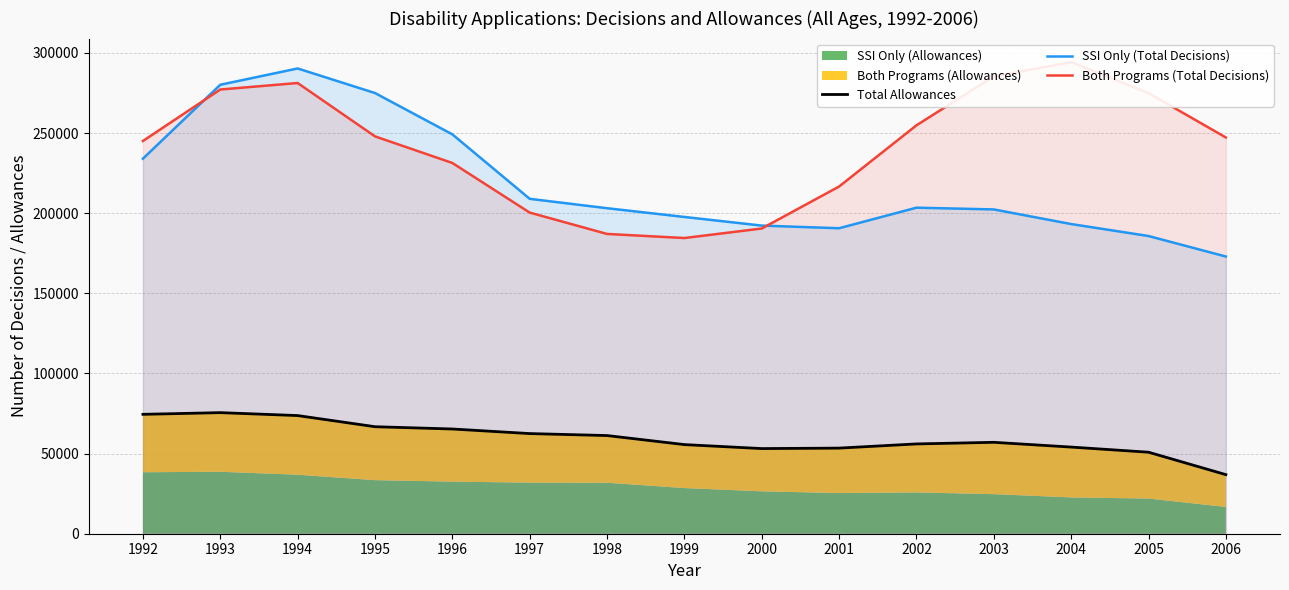

Where is the first local minimum for Total Allowances?

2000